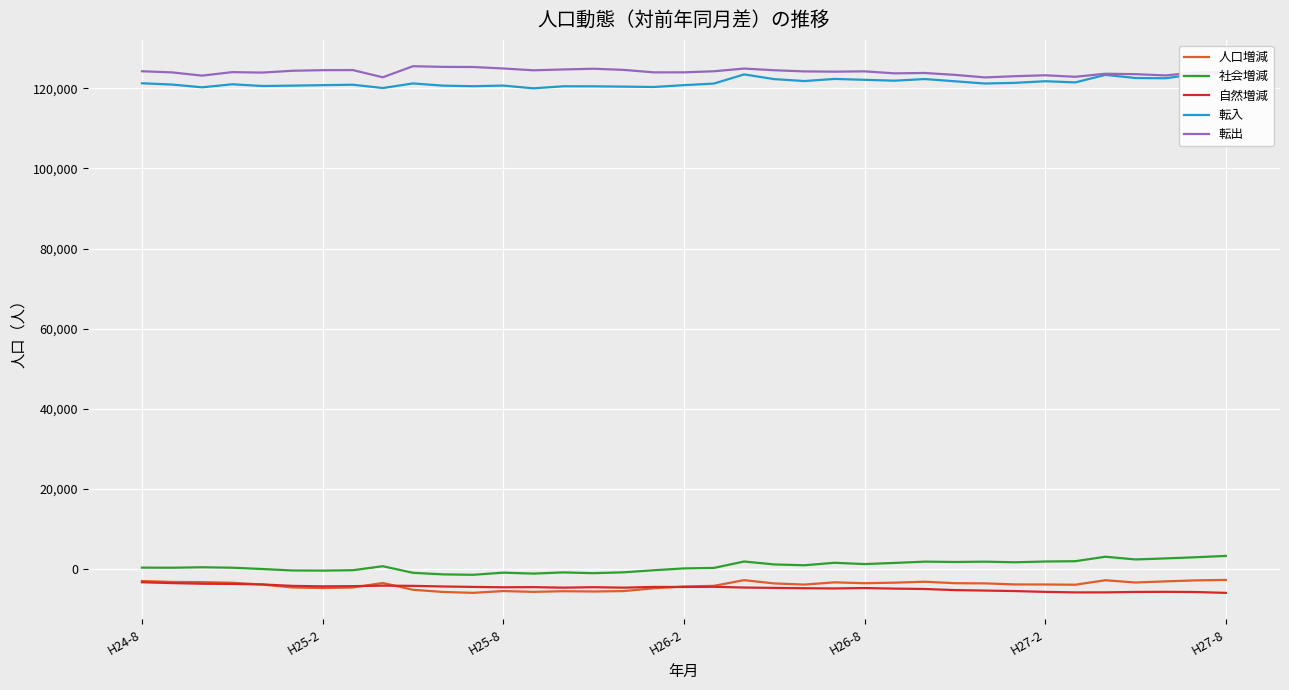

How many data points does each series have?

37